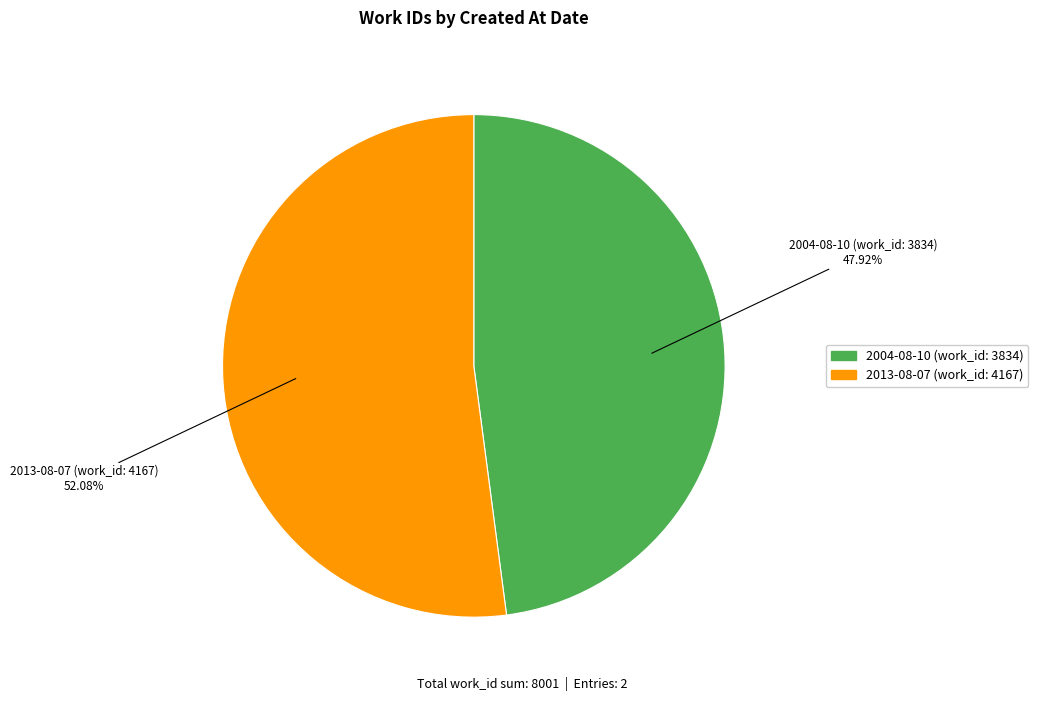

What is the total percentage of 2004-08-10 (work_id: 3834) and 2013-08-07 (work_id: 4167)?

100.0%